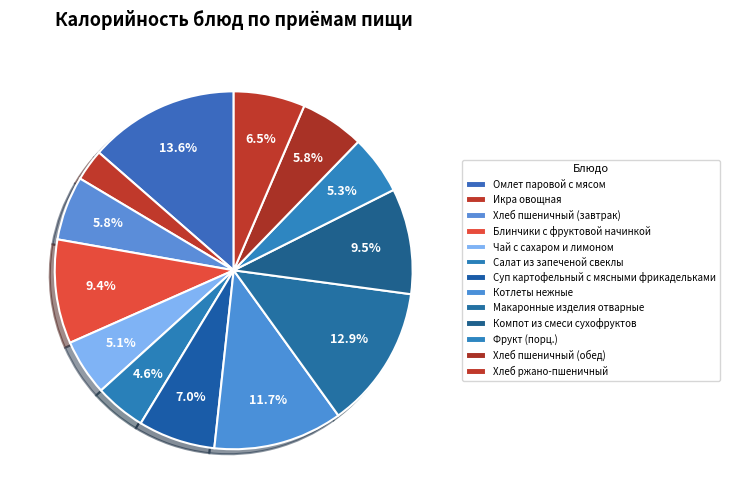

Count the number of slices in the pie.

13